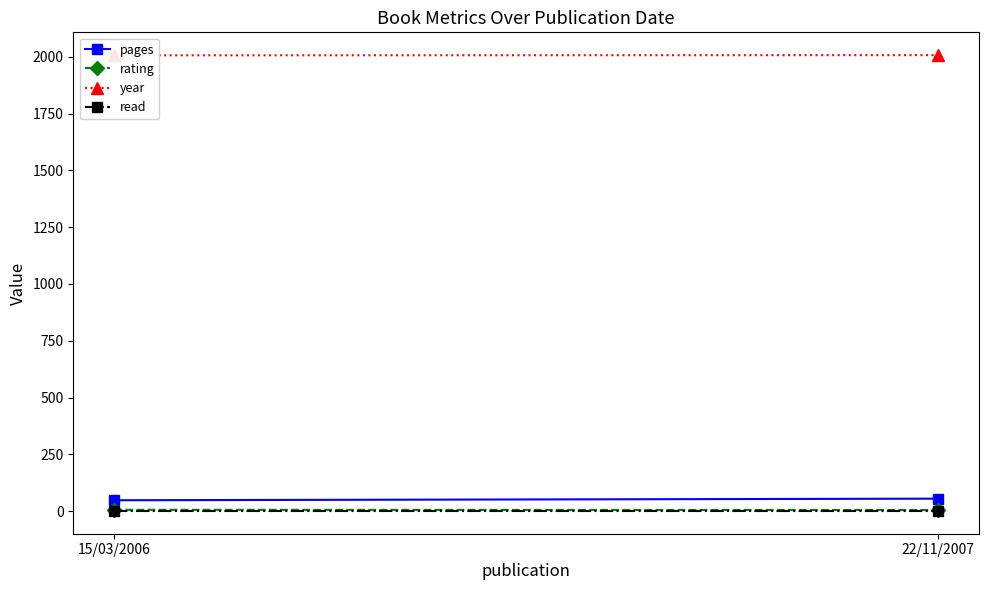

What is the sum of the read values at 22/11/2007 and 15/03/2006?

2